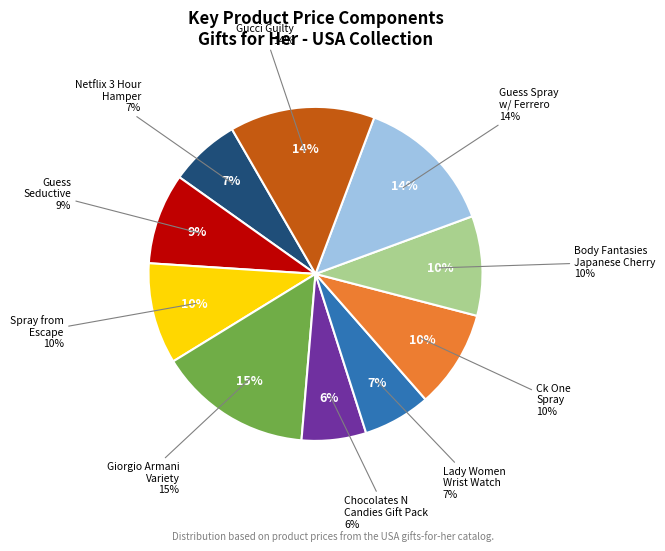

Does Ck One Spray represent more than half of the total?

No